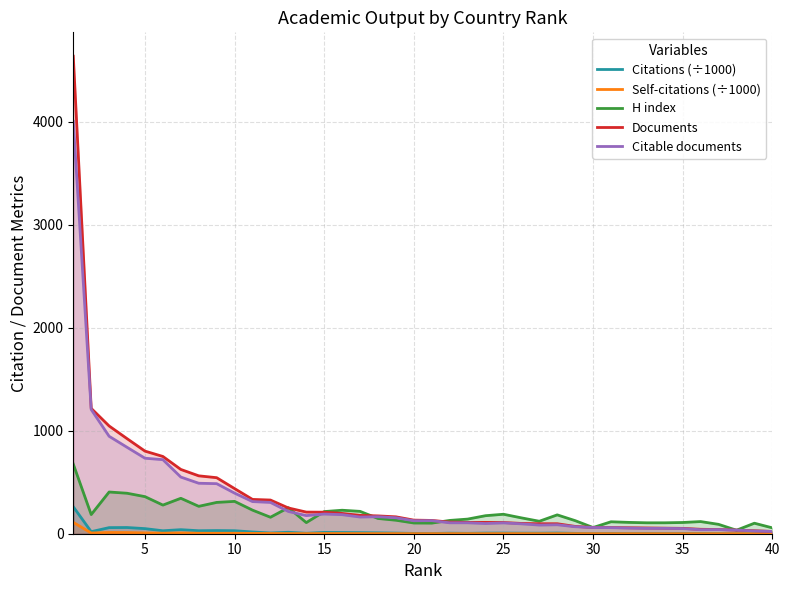

Which series has the largest range (max minus min)?

Documents